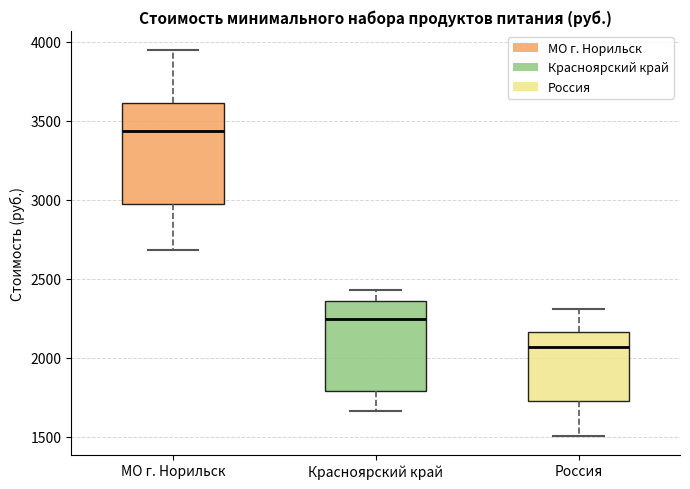

Reading left to right, transcribe this box plot: for each box, give where its median line is, the range the box spans, and where its two whiskers end, as read against the y-axis. The values are not printed on the chart, so give them approximately, as read against the axis.

МО г. Норильск: median 3450, box 2950 to 3600, whiskers 2700 to 3950
Красноярский край: median 2250, box 1800 to 2350, whiskers 1650 to 2450
Россия: median 2050, box 1750 to 2150, whiskers 1500 to 2300